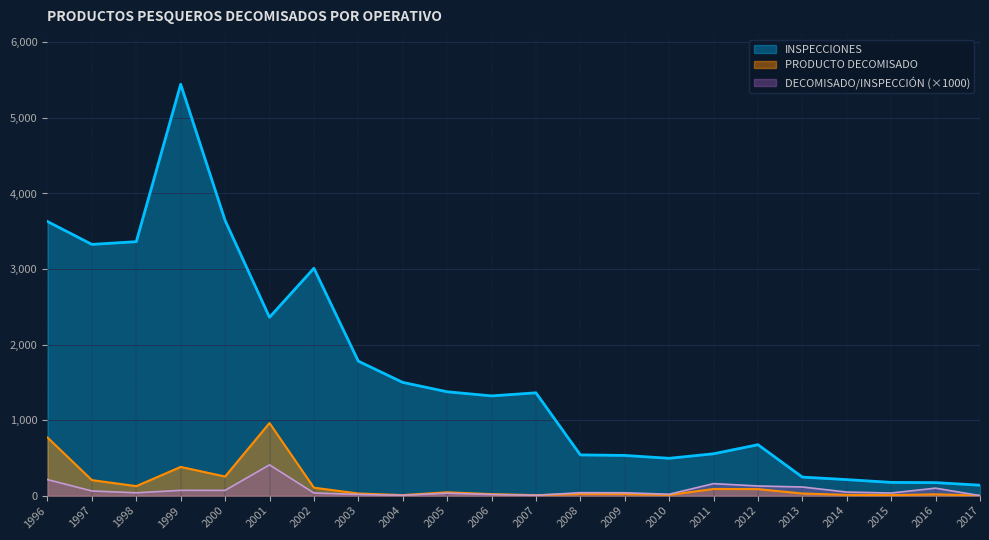

Read the PRODUCTO DECOMISADO/INSPECCION value at 2007.

4.4